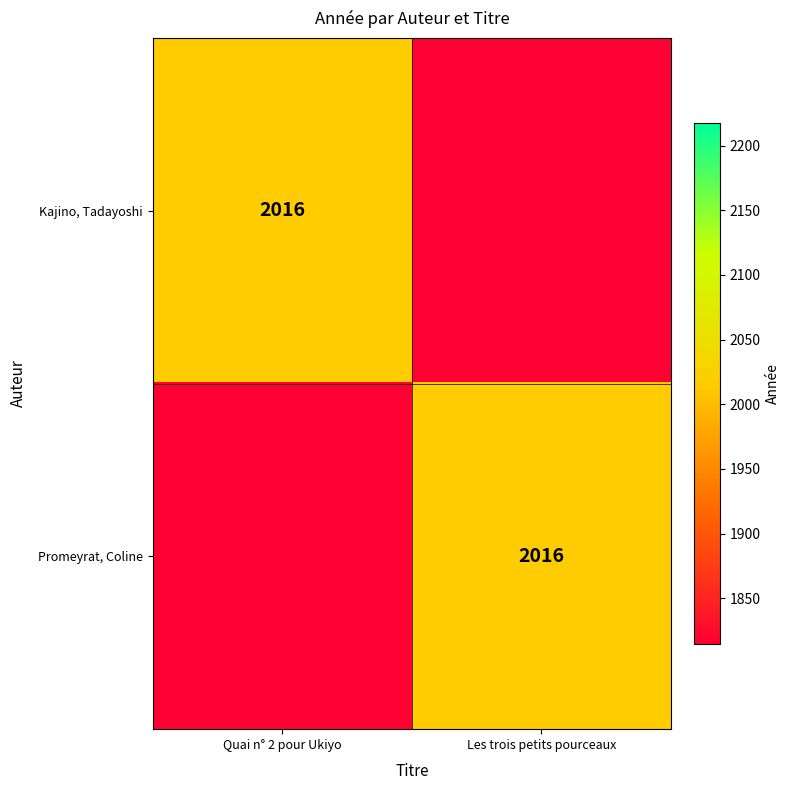

True or false: Promeyrat, Coline has a value of 2016 at Les trois petits pourceaux.

True